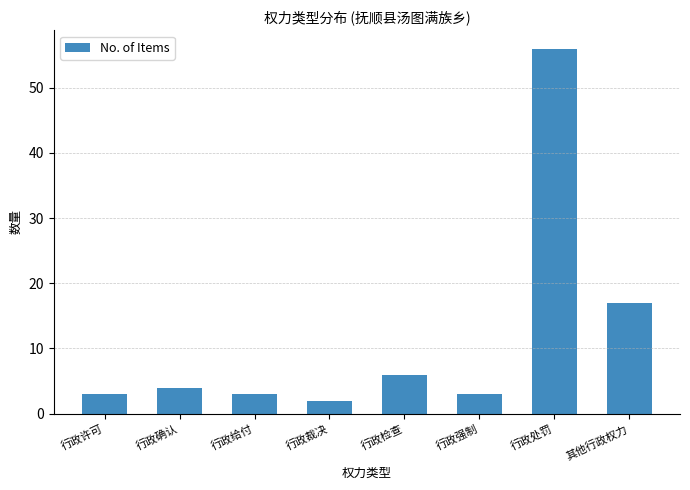

Reading left to right, transcribe all the data shown in this chart.

3	4	3	2	6	3	56	17